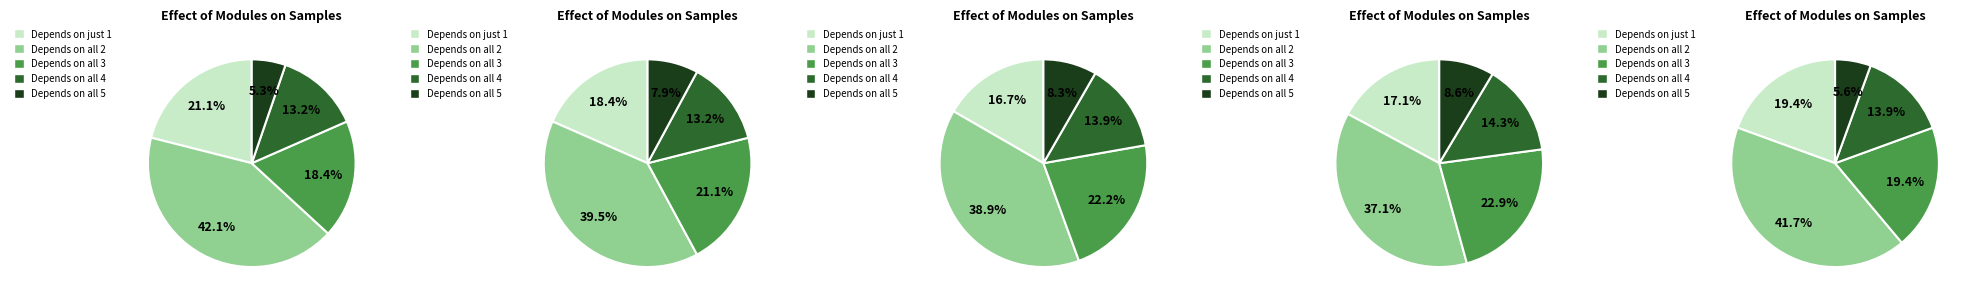

What percentage is NOT represented by 16?

78.9%